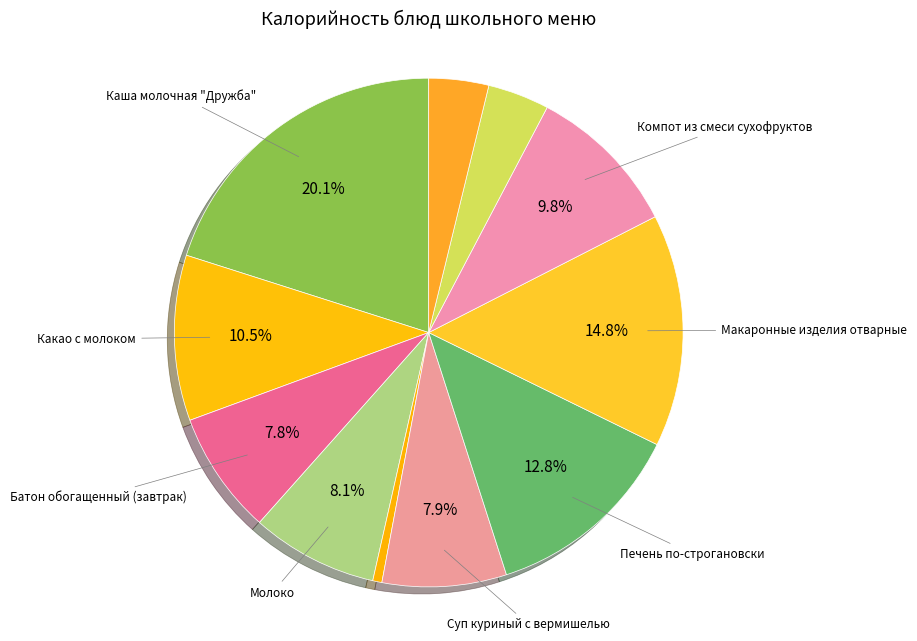

Rank the categories by value from lowest to highest.

Огурец соленый, Хлеб ржано-пшеничный, Батон обогащенный (обед), Батон обогащенный (завтрак), Суп куриный с вермишелью, Молоко, Компот из смеси сухофруктов, Какао с молоком, Печень по-строгановски, Макаронные изделия отварные, Каша молочная "Дружба"